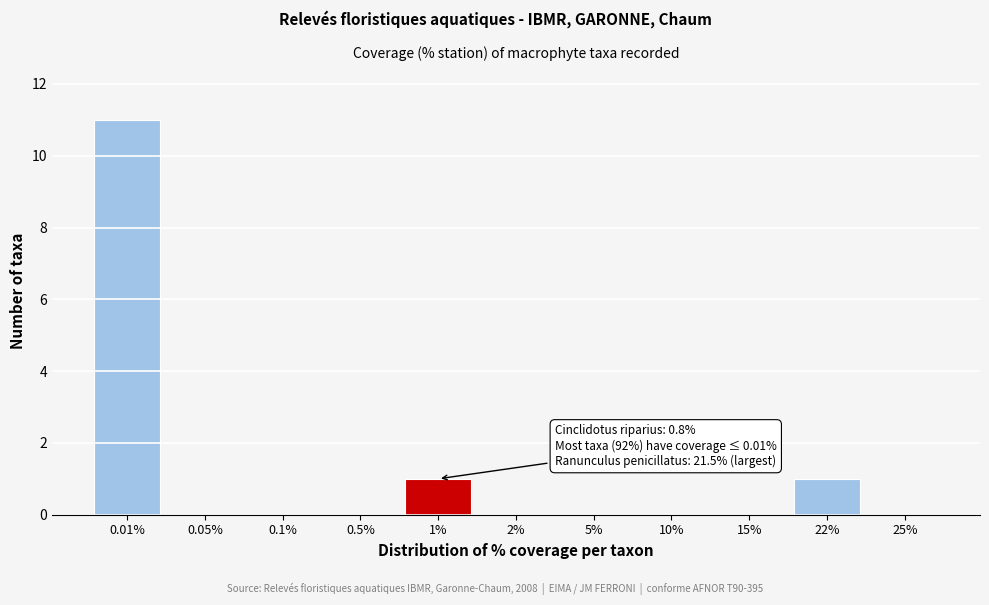

Reading right to left, transcribe all the data shown in this chart.

25%=0	22%=1	15%=0	10%=0	5%=0	2%=0	1%=1	0.5%=0	0.1%=0	0.05%=0	0.01%=11